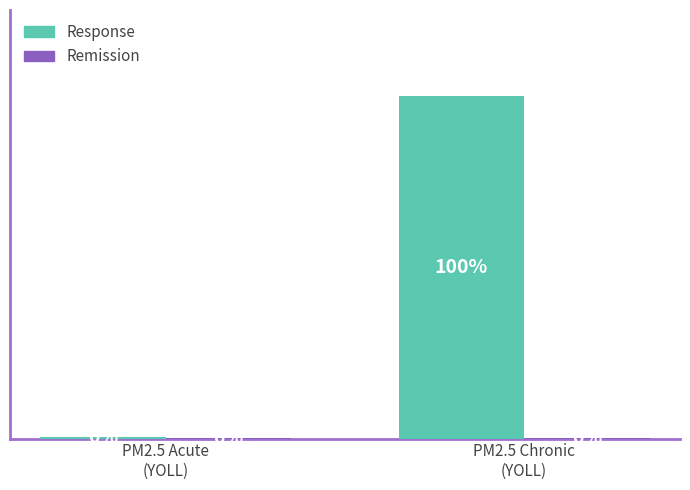

Are the bars grouped side by side (vs. stacked)?

Yes